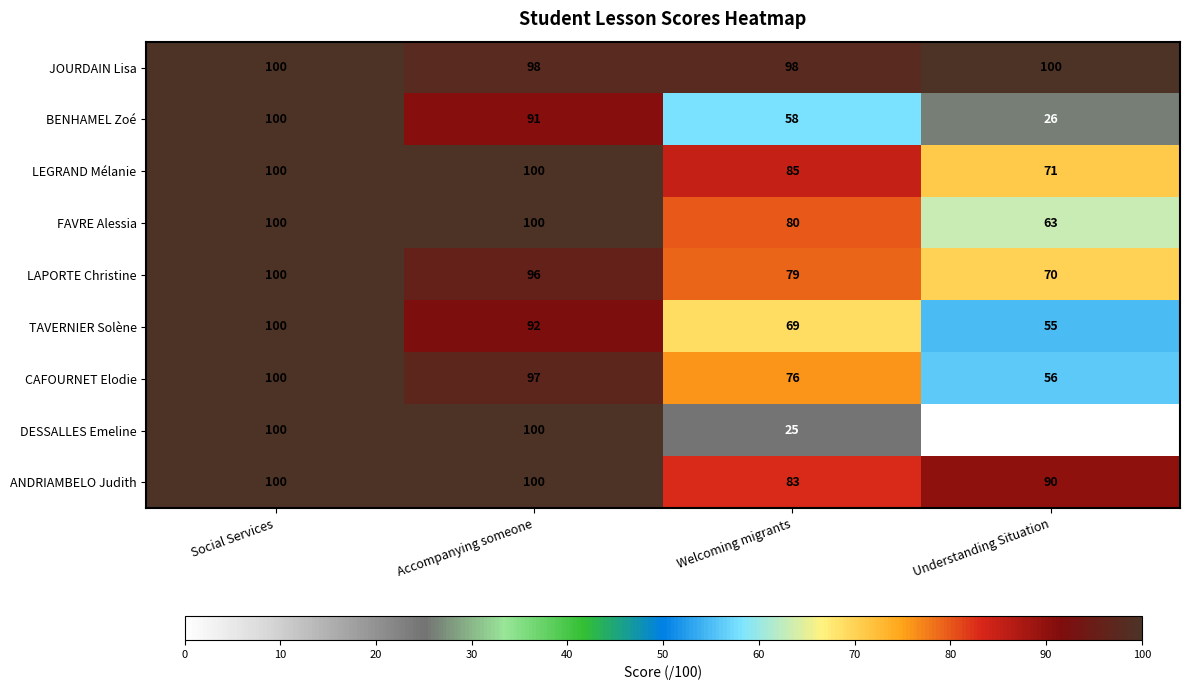

What is the greatest value displayed?

100